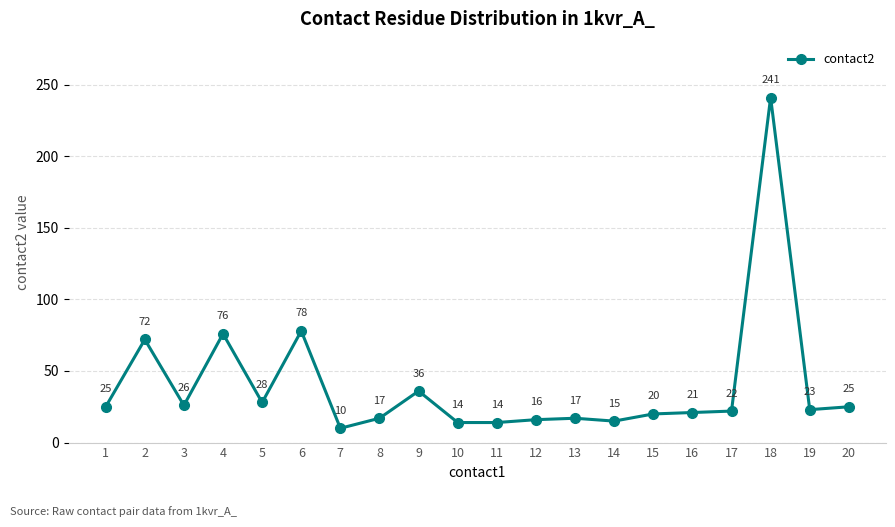

What is the change in value from 8 to 19?

+6